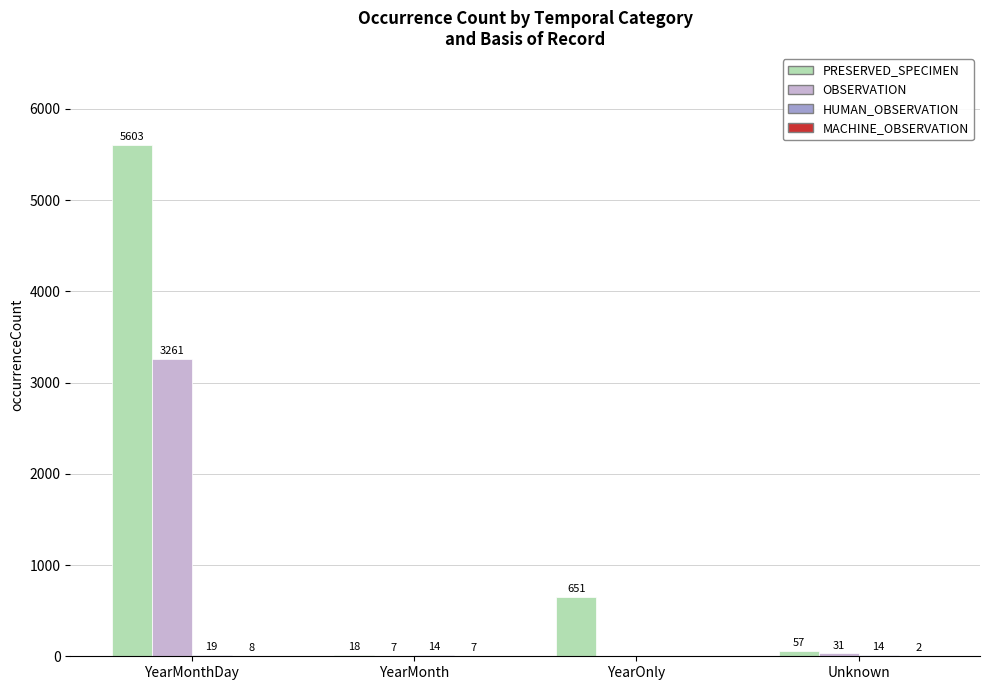

At which label is OBSERVATION closest to 1630?

Unknown